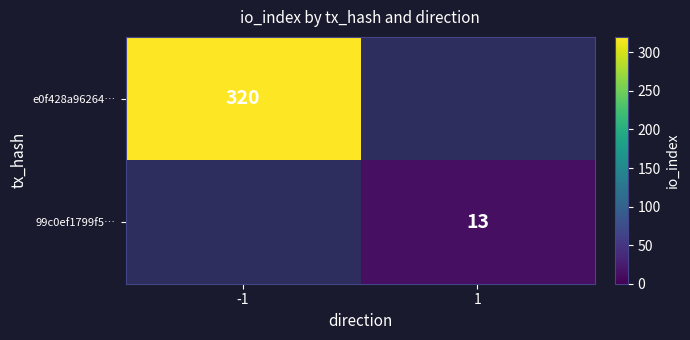

Which has a higher value, -1 or 1?

-1